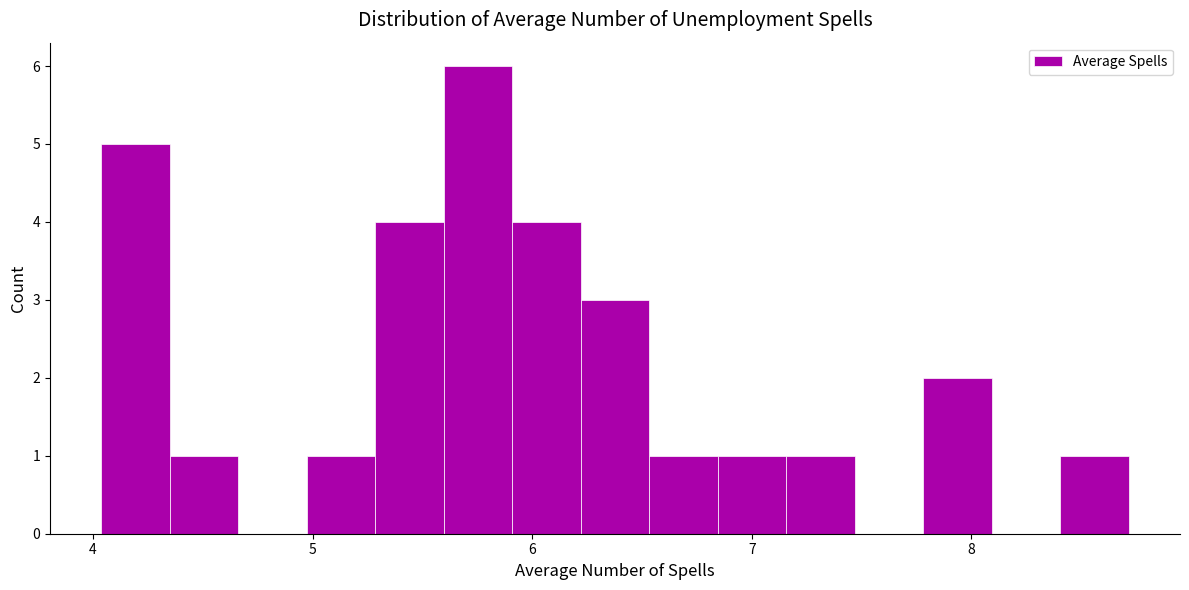

Around what value on the x-axis is the tallest bar? Give the approximate position of its centre, as read against the axis.

5.8